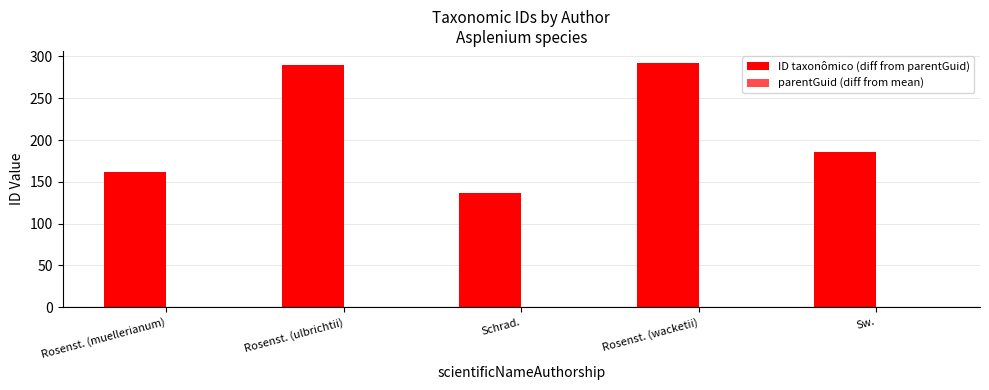

Reading left to right, list all the values displayed in this chart.

ID taxonômico (diff from parentGuid): 162	290	137	292	186
parentGuid (diff from mean): 0	0	0	0	0